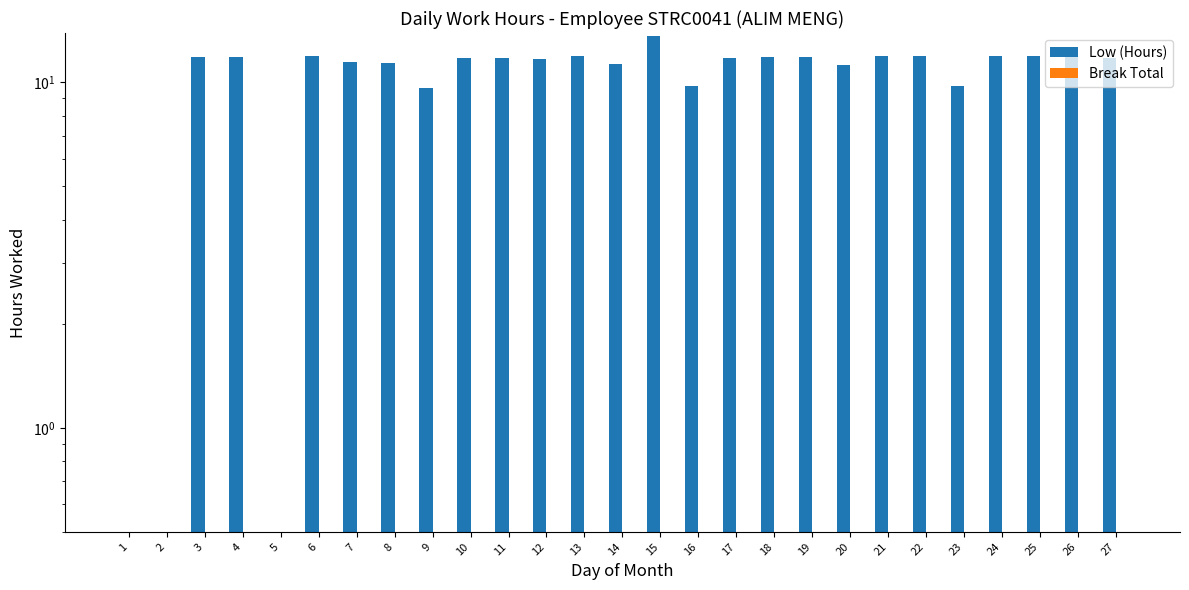

Is it true that Break Total equals 0.0 at 22?

True